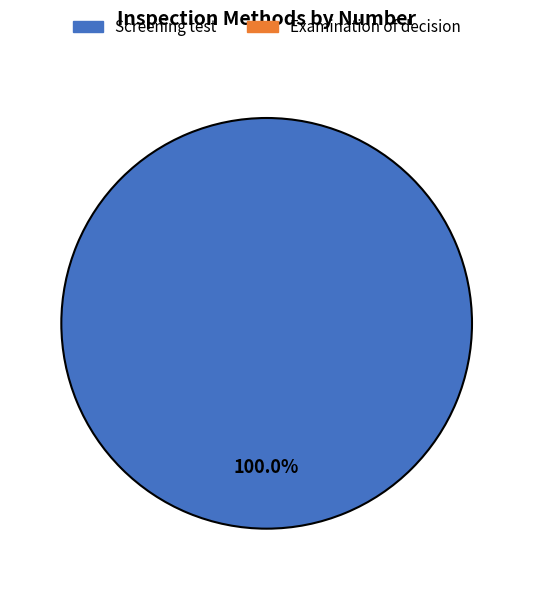

How many slices are in this pie chart?

1